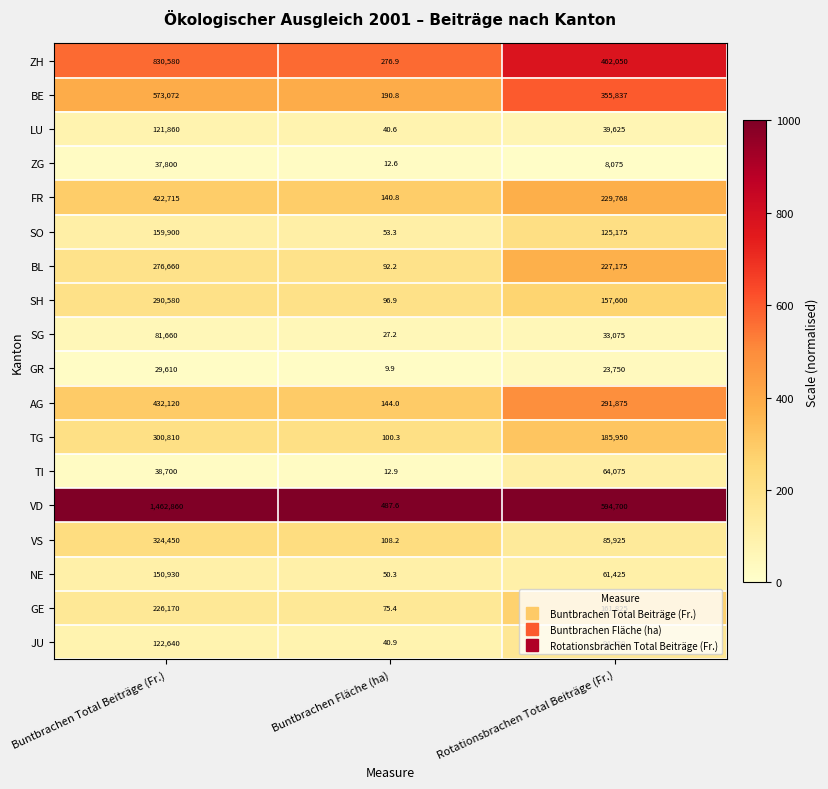

What is the difference between the highest and lowest values at Buntbrachen Total Beiträge (Fr.)?

1433250.0